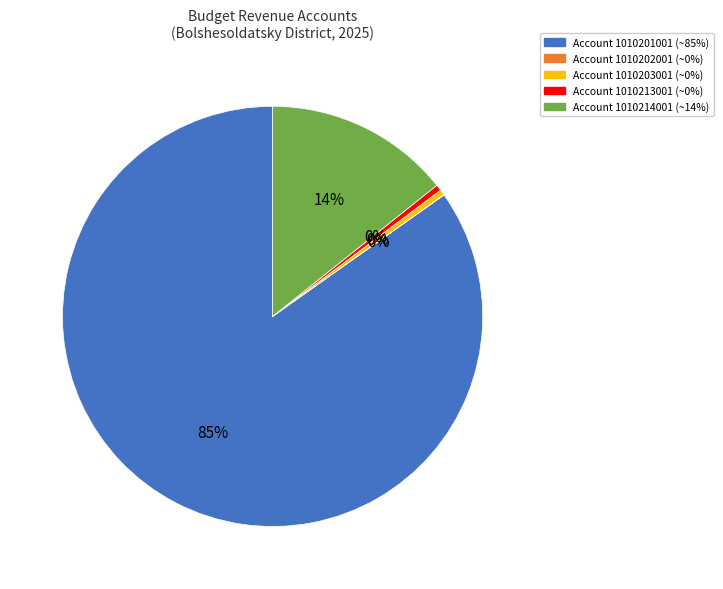

To the nearest percent, what is the average slice percentage?

20%